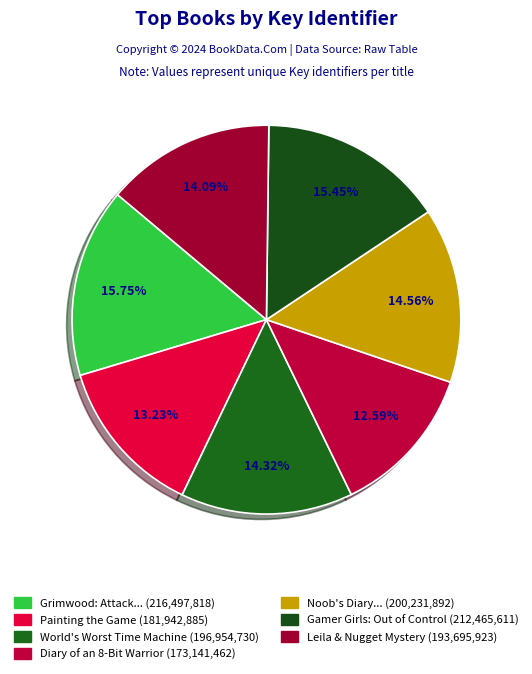

How many segments does this pie chart have?

7